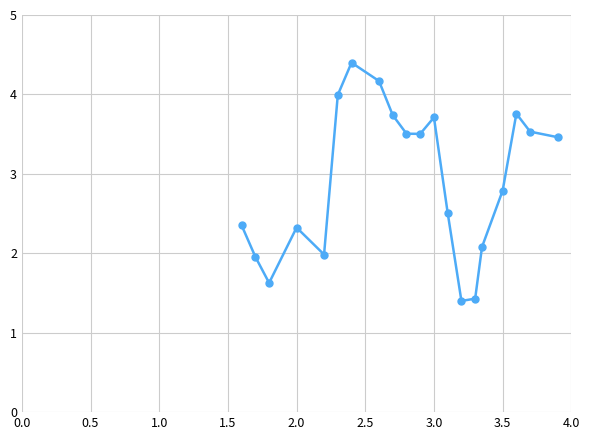

What is the greatest value displayed?

4.4